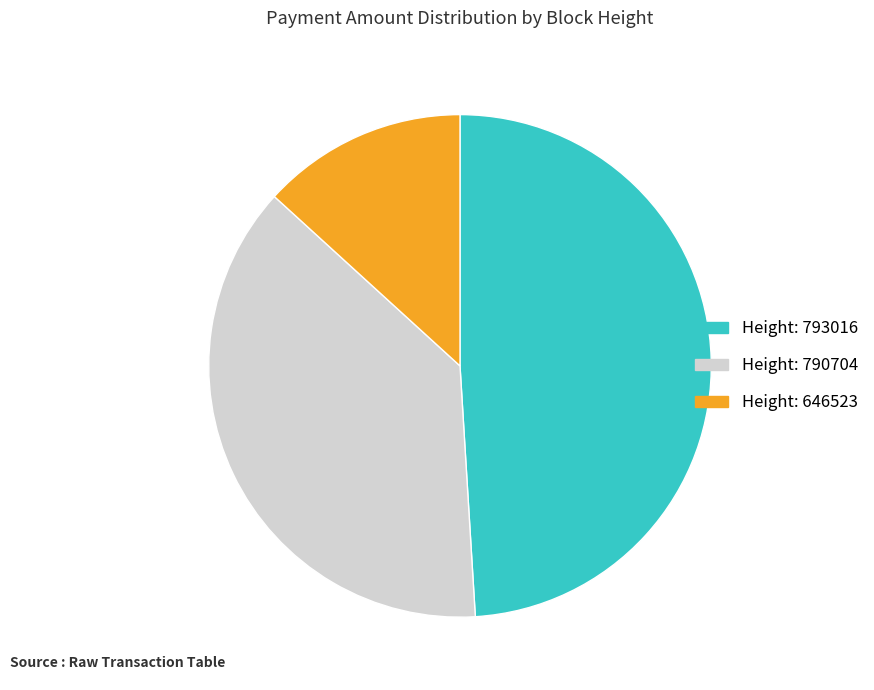

How many segments does this pie chart have?

3